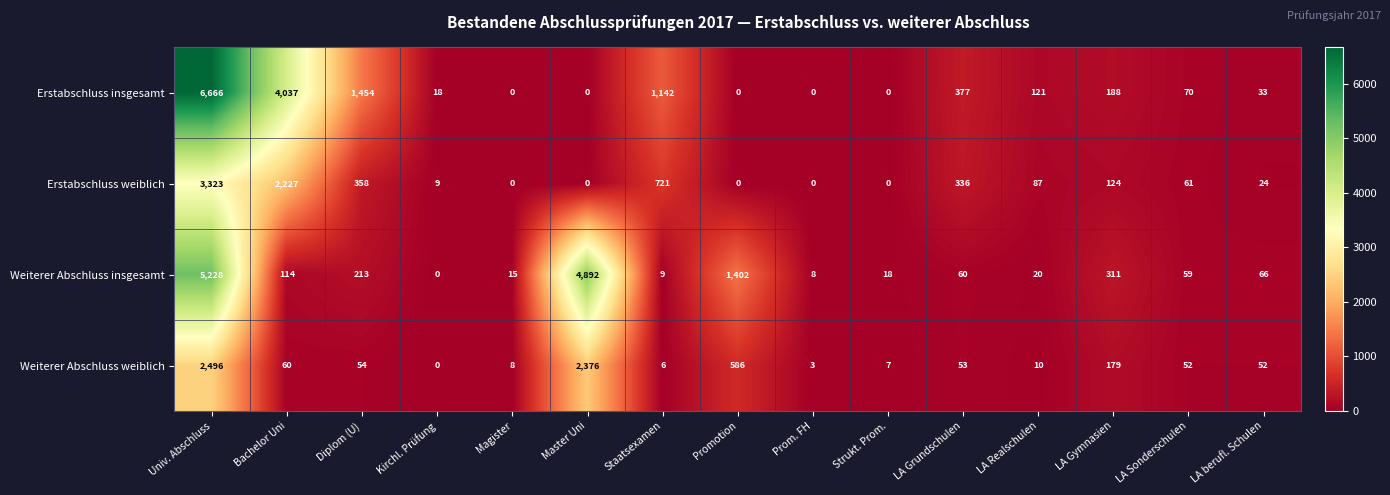

What is the spread (max minus min) of values at Kirchl. Prüfung?

18